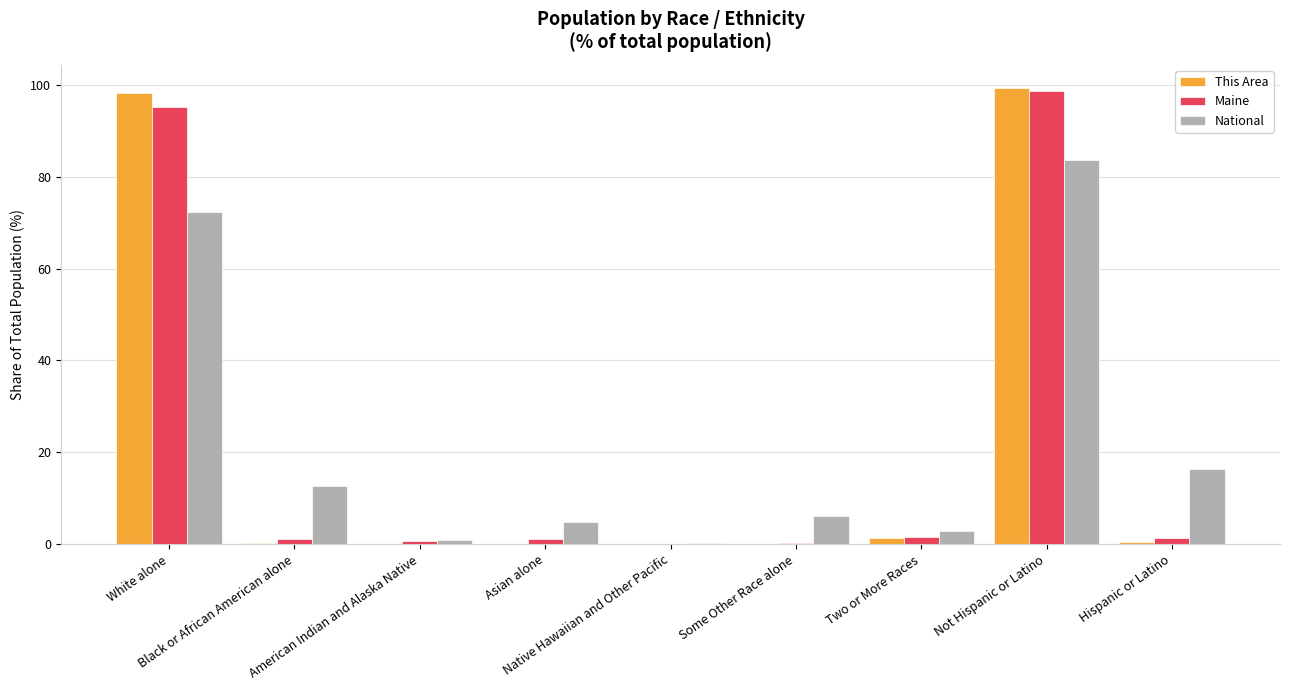

What is the maximum value for National?

83.7